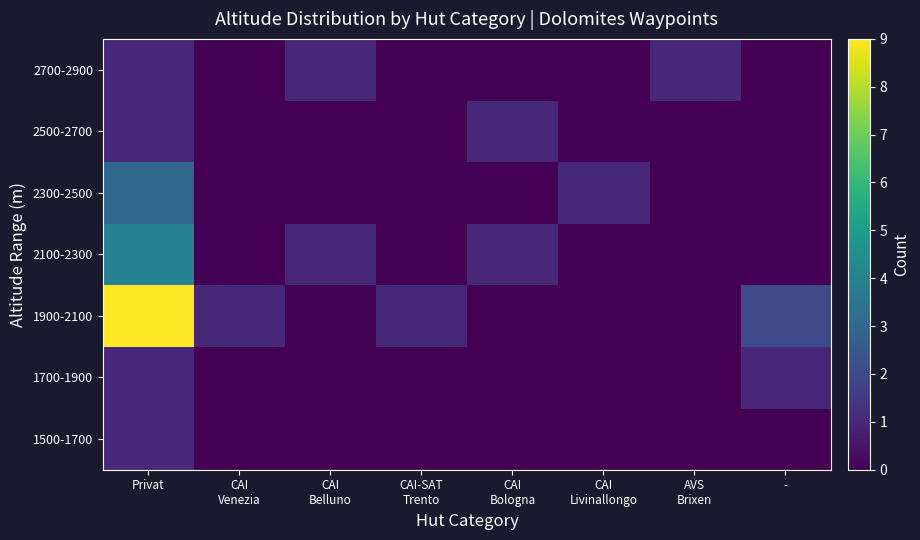

What is the total value across all series at Privat?

20